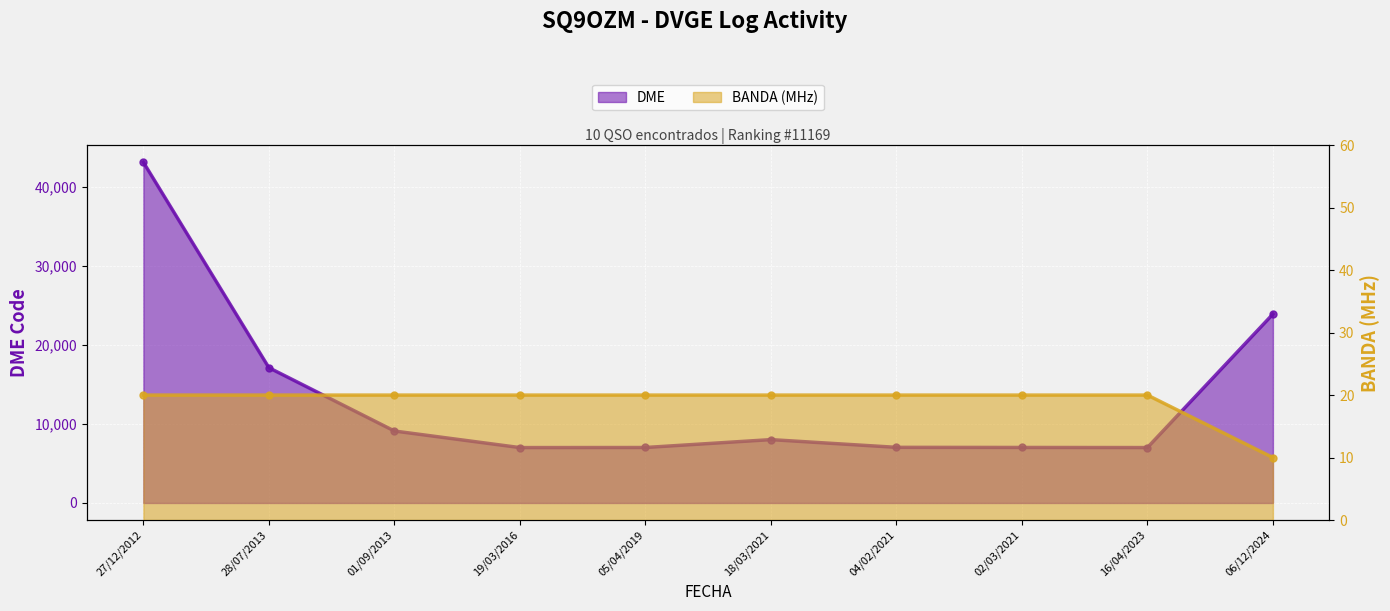

True or false: DME and BANDA (MHz) cross at least once.

False